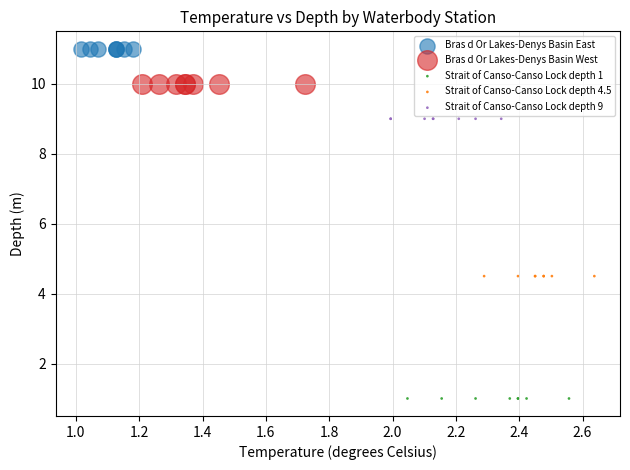

Which series reaches the minimum Y coordinate?

Strait of Canso-Canso Lock depth 1